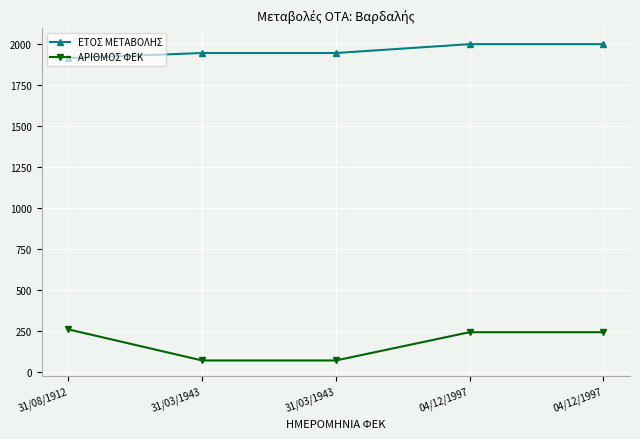

List the series in order of their peak value, highest first.

ΕΤΟΣ ΜΕΤΑΒΟΛΗΣ, ΑΡΙΘΜΟΣ ΦΕΚ